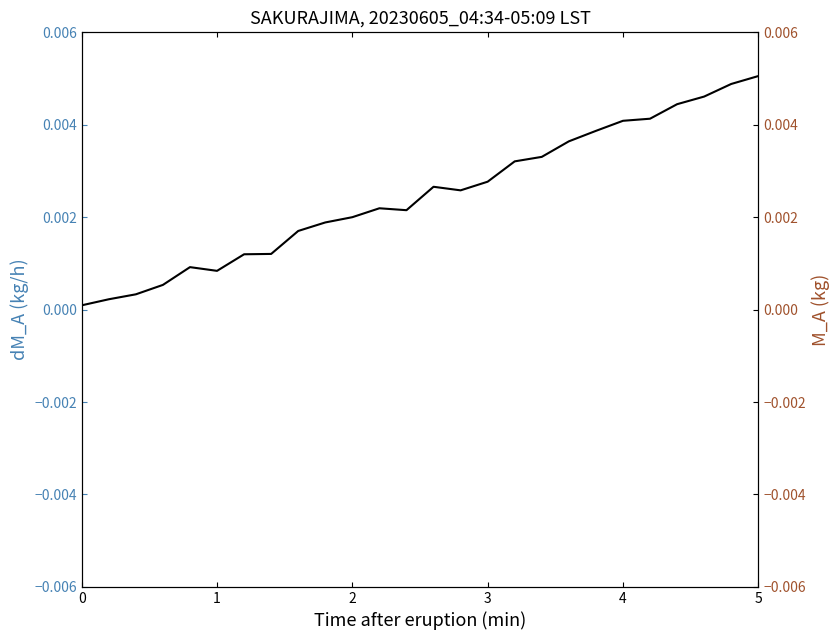

How many points are higher than both their immediate neighbors (excluding endpoints)?

3